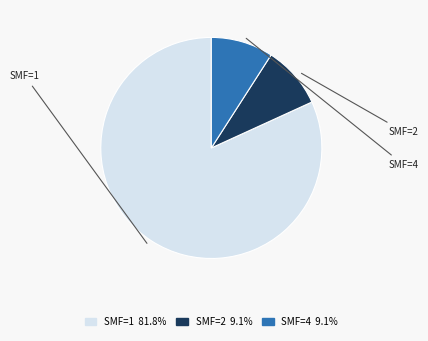

Does SMF=2 9.1% represent more than half of the total?

No